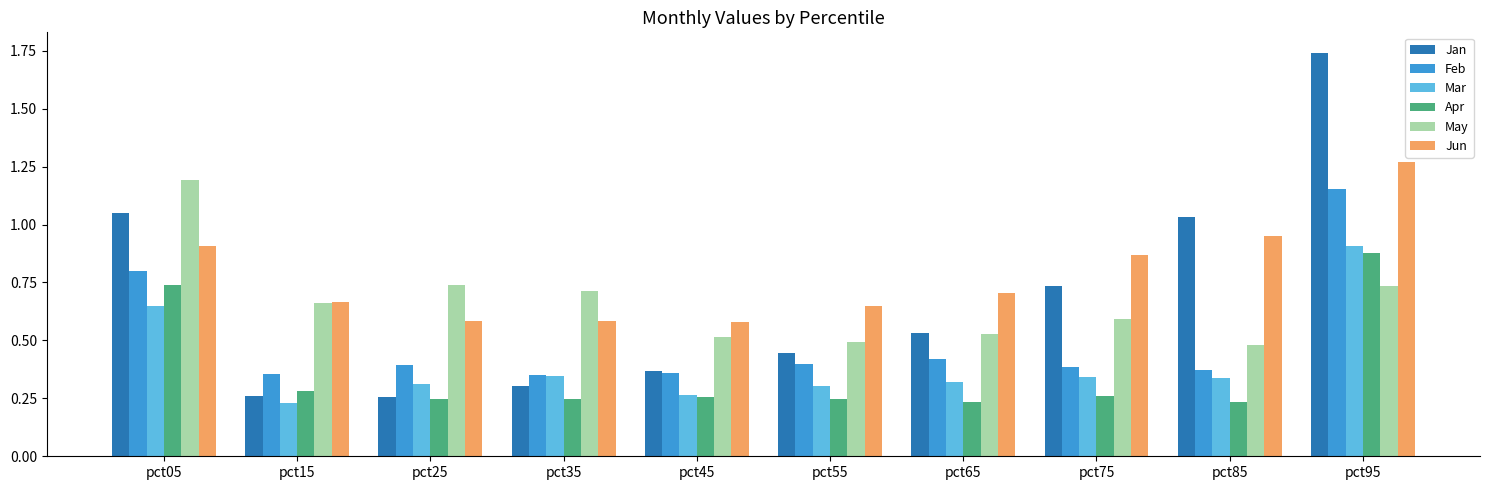

Count the May values in the range 0 to 1.

9